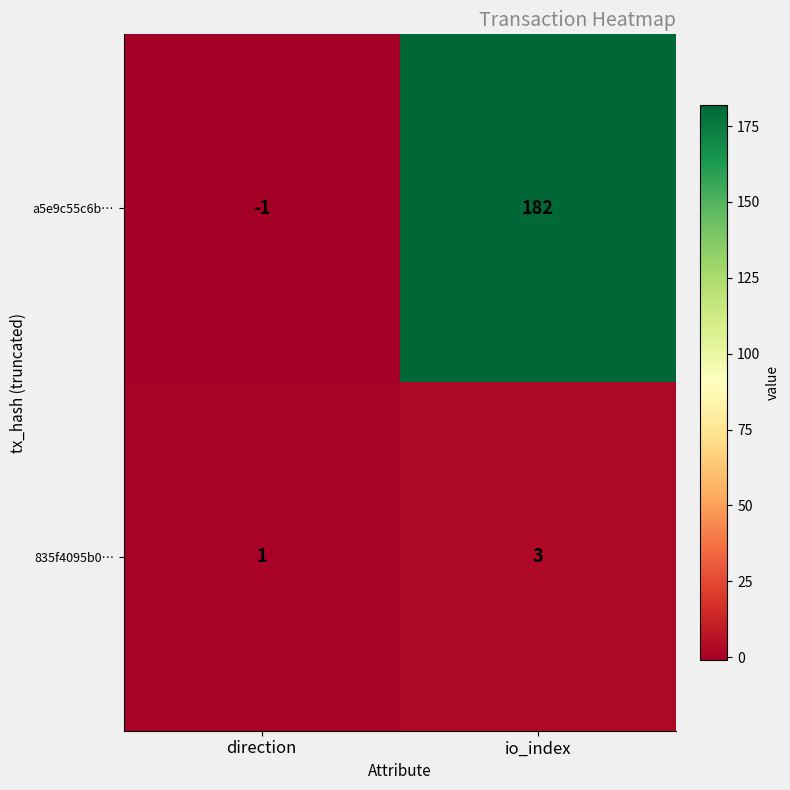

Which series has the largest total across all categories?

a5e9c55c6b…